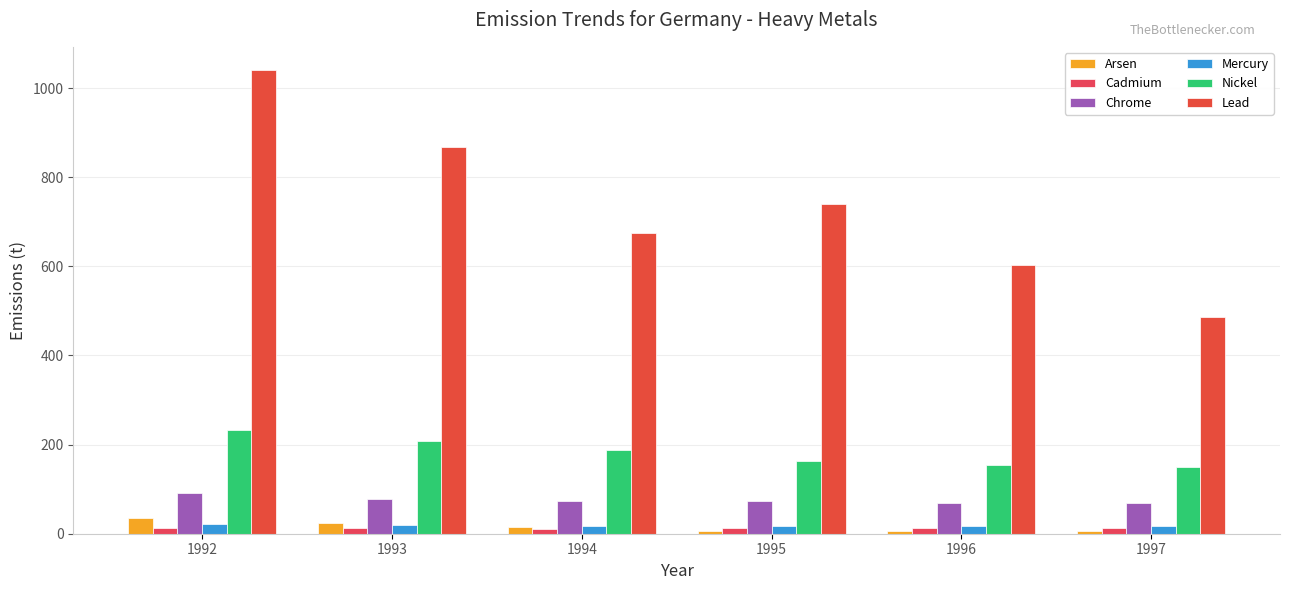

What is the average value of the Mercury series?

18.2